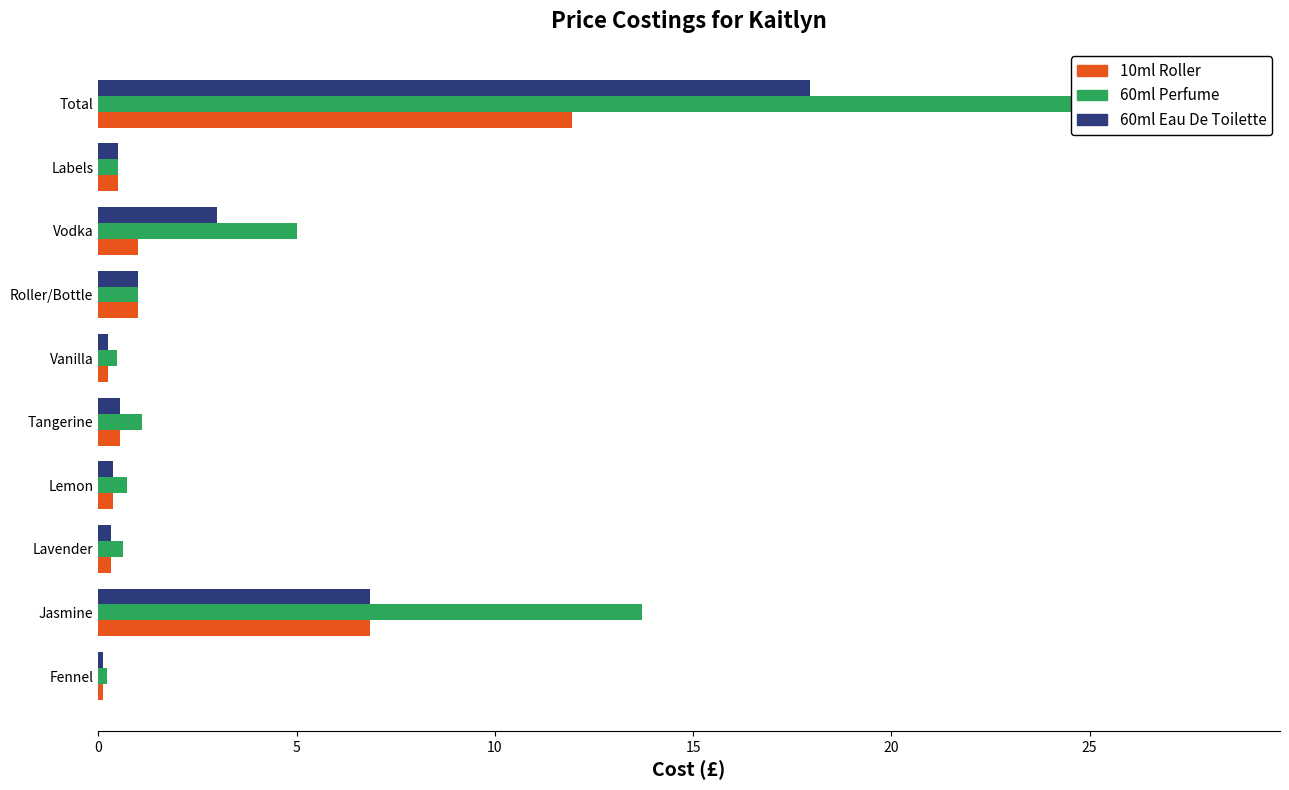

At Vodka, list the series in order from largest to smallest.

60ml Perfume, 60ml Eau De Toilette, 10ml Roller